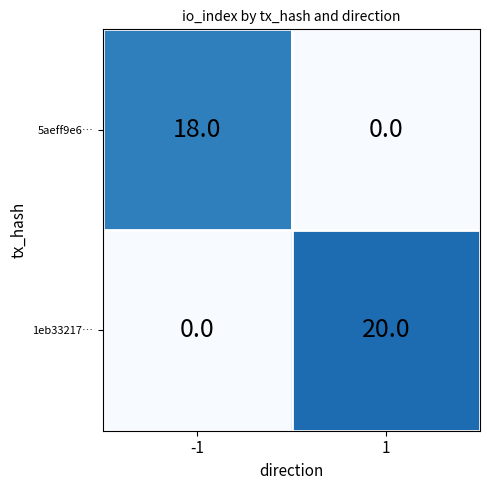

List the series in order of their overall mean, lowest first.

5aeff9e6…, 1eb33217…